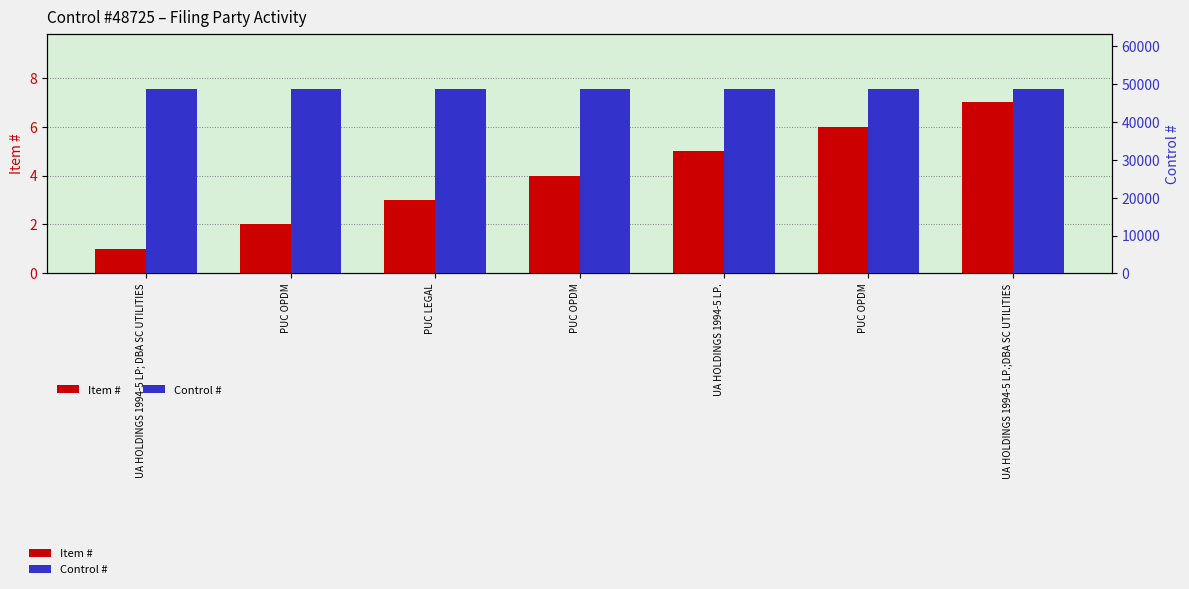

What is the label of the 5th bar from the left?

UA HOLDINGS 1994-5 LP.